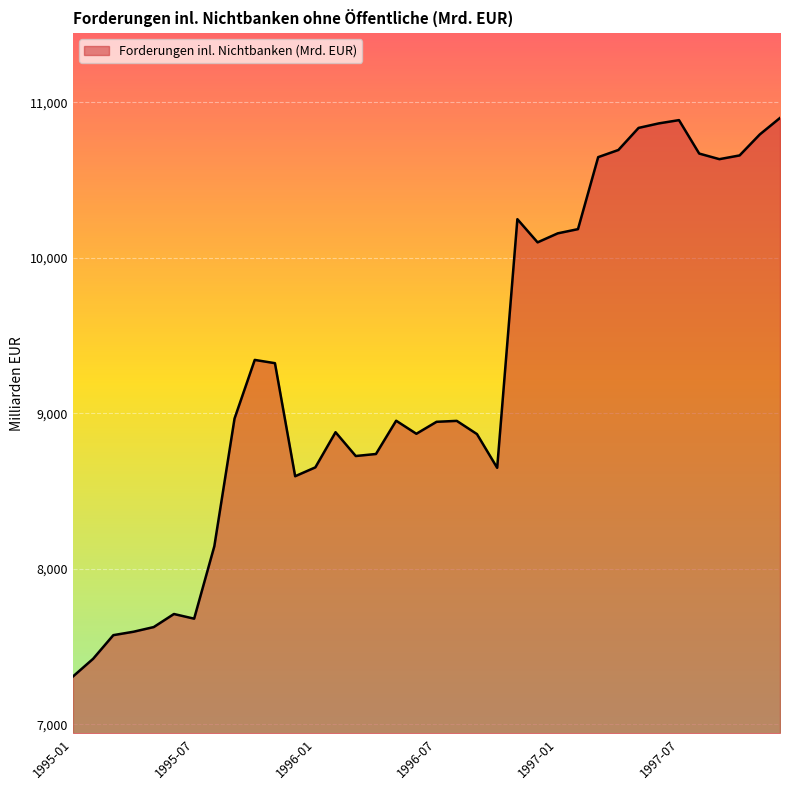

What is the maximum value shown in the chart?

10899